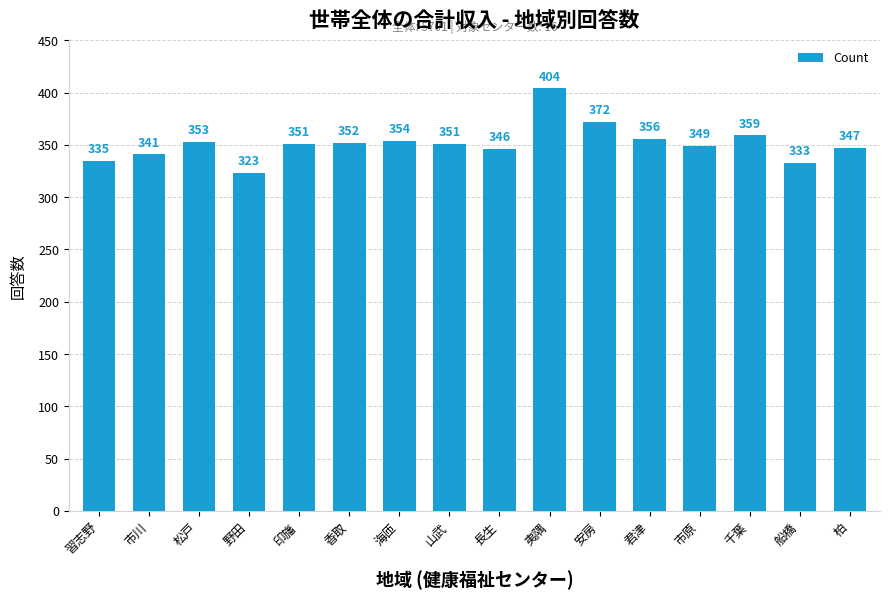

Which has a higher value, 安房 or 習志野?

安房